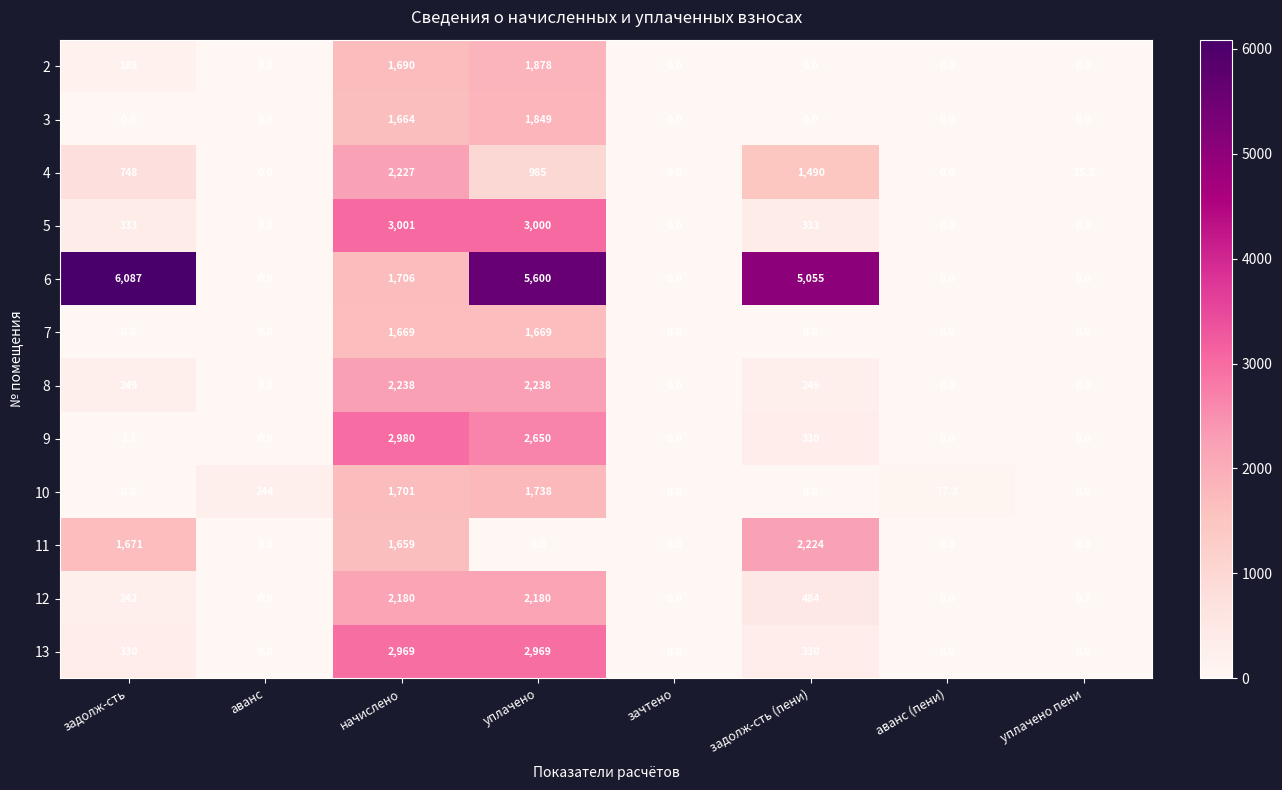

What is the sum of all 3 values?

3513.0